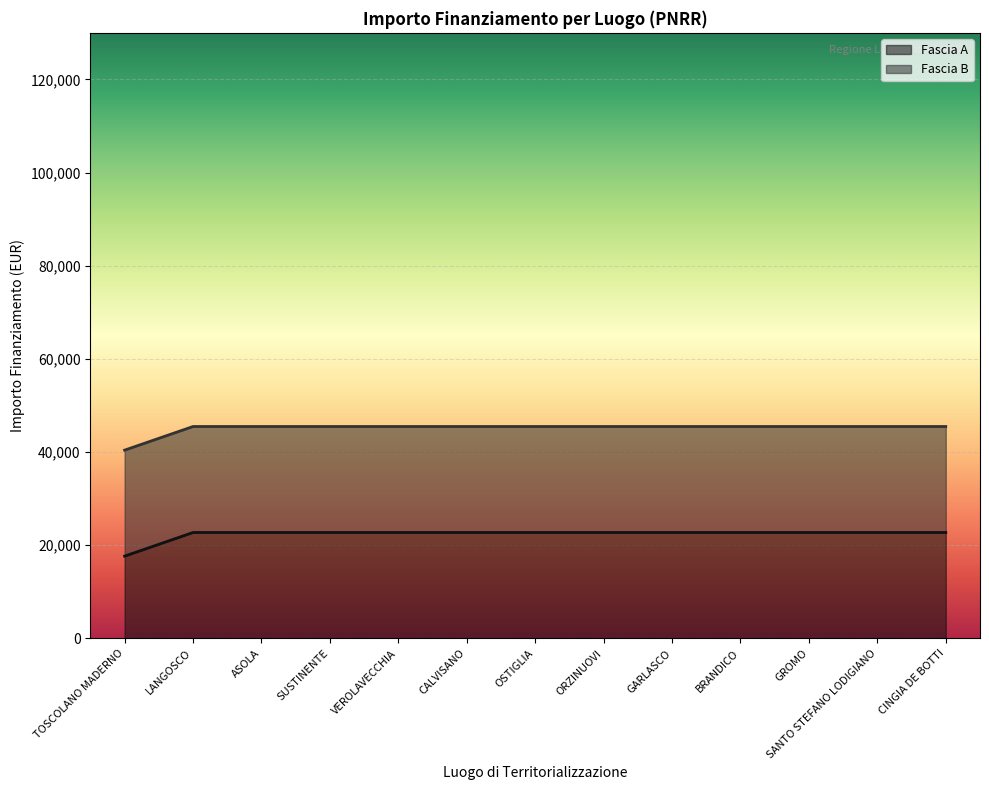

Between CALVISANO and GROMO, which is larger?

CALVISANO